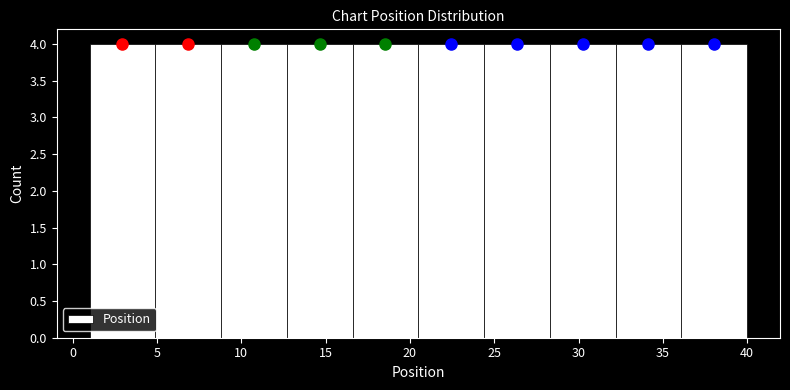

Reading left to right, list every bar in this chart as the range it spans on the x-axis followed by its height. Neither the bar edges nor the heights are printed on the chart, so give them approximately, as read against the axes.

1.0 to 4.9: 4
4.9 to 8.8: 4
8.8 to 12.7: 4
12.7 to 16.6: 4
16.6 to 20.5: 4
20.5 to 24.4: 4
24.4 to 28.3: 4
28.3 to 32.2: 4
32.2 to 36.1: 4
36.1 to 40.0: 4